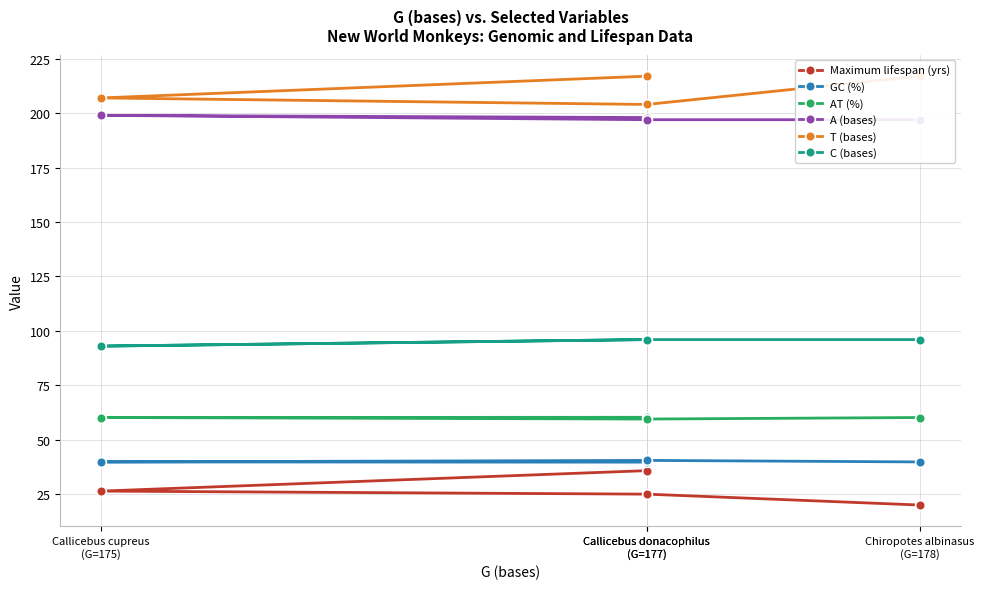

Is it true that AT (%) equals 88.4 at Callicebus donacophilus
(G=177)?

False